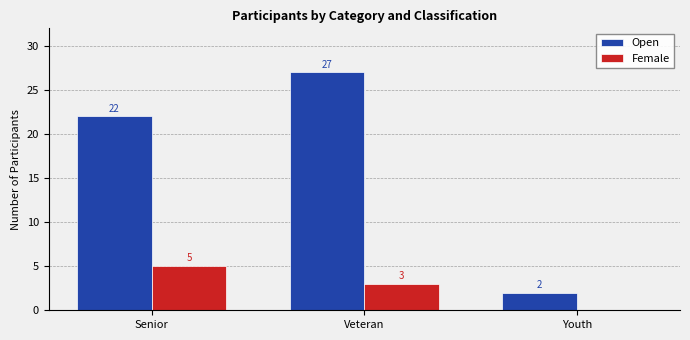

Count the number of data series in this chart.

2